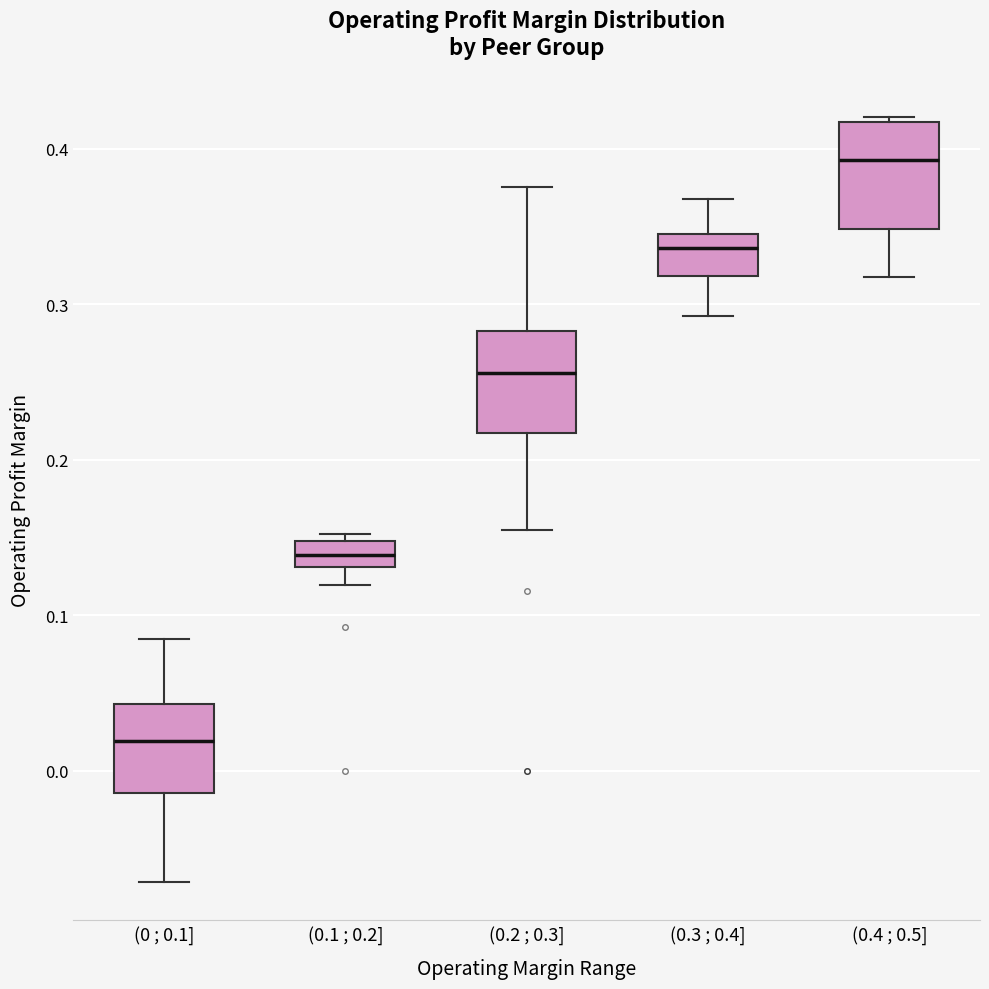

Where does the lower whisker of the box for (0.3 ; 0.4] end on the y-axis? The values are not printed on the chart, so give them approximately, as read against the axis.

0.29